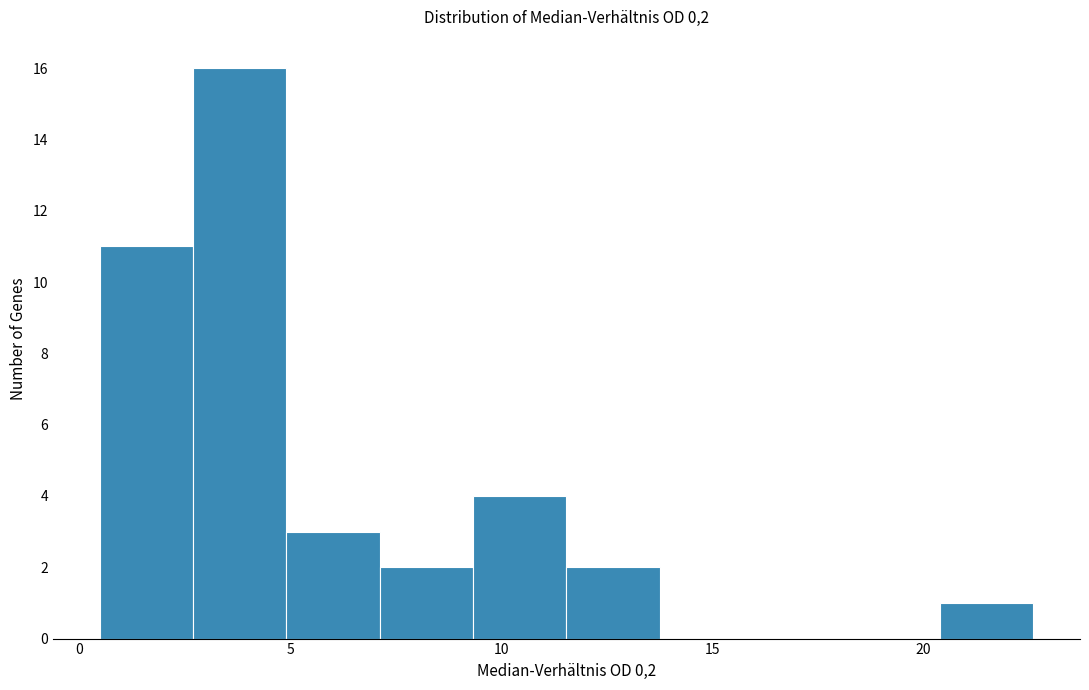

Which range on the x-axis has the tallest bar?

2.5 to 5.0